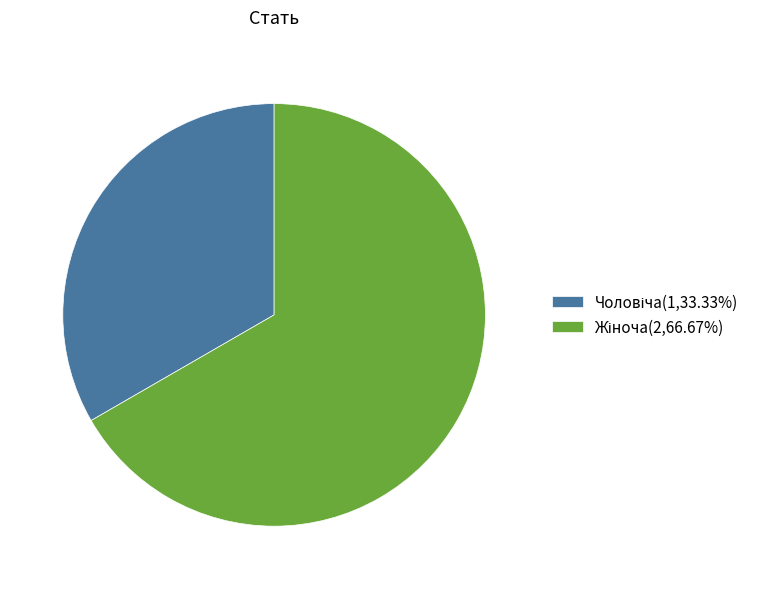

Is there any slice that represents more than half of the pie?

Yes